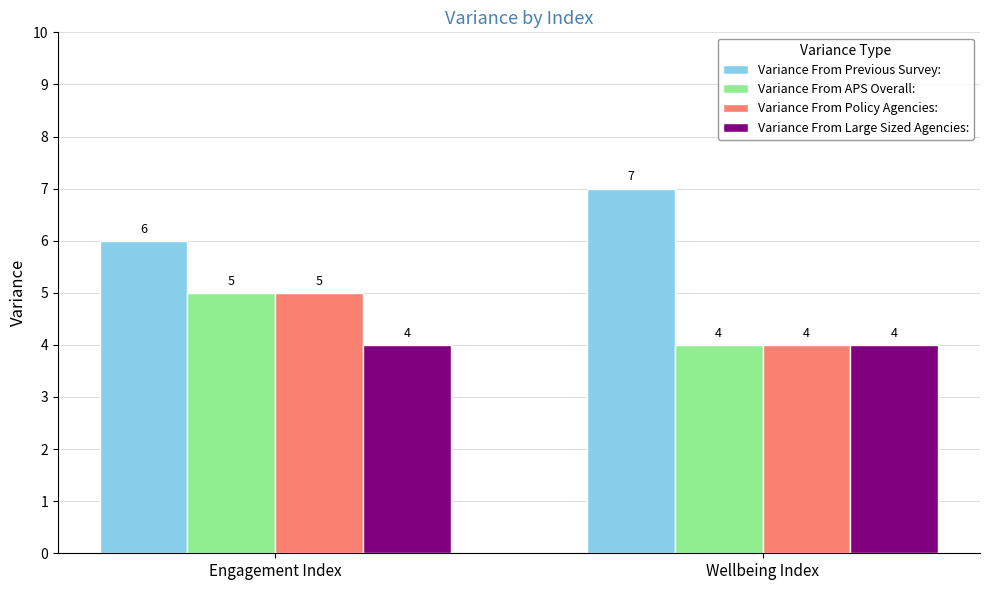

List the labels in order of Variance From Previous Survey: value, largest first.

Wellbeing Index, Engagement Index